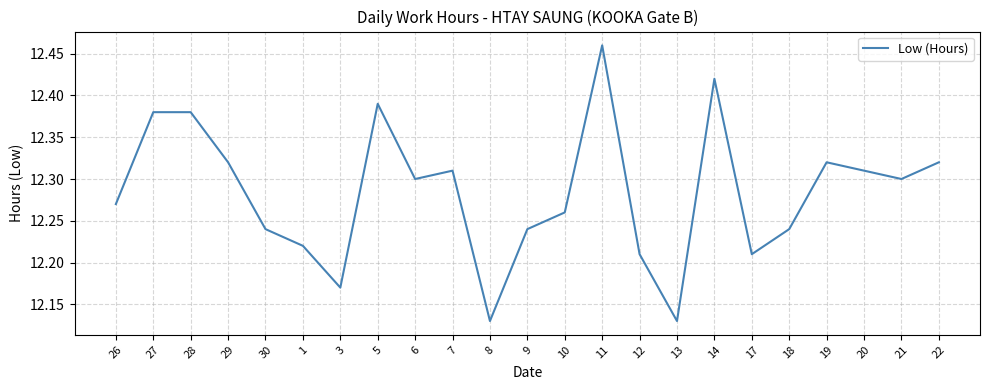

Which label corresponds to the largest value in the chart?

11